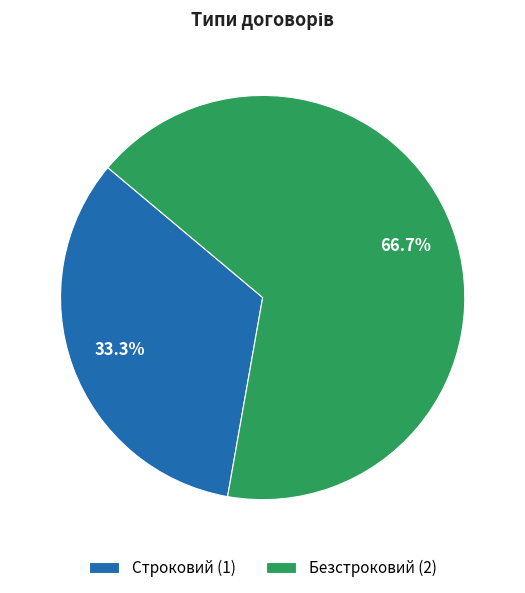

How many slices are in this pie chart?

2